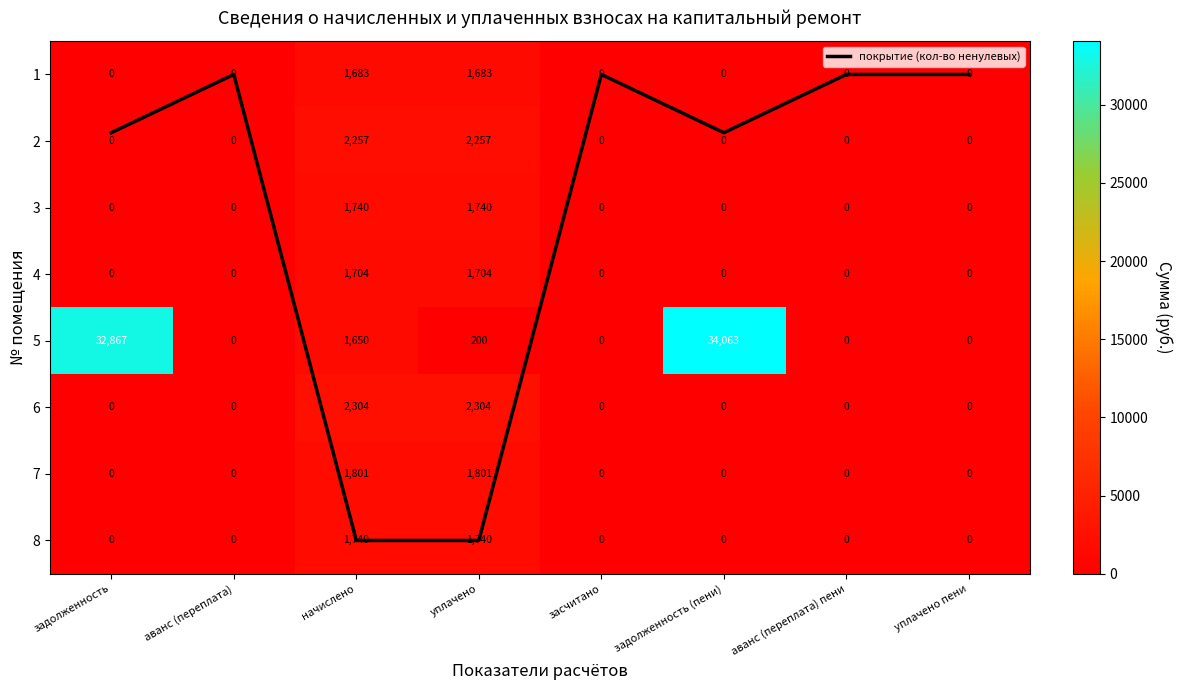

The value of 3 at уплачено is 1133.2. True or false?

False